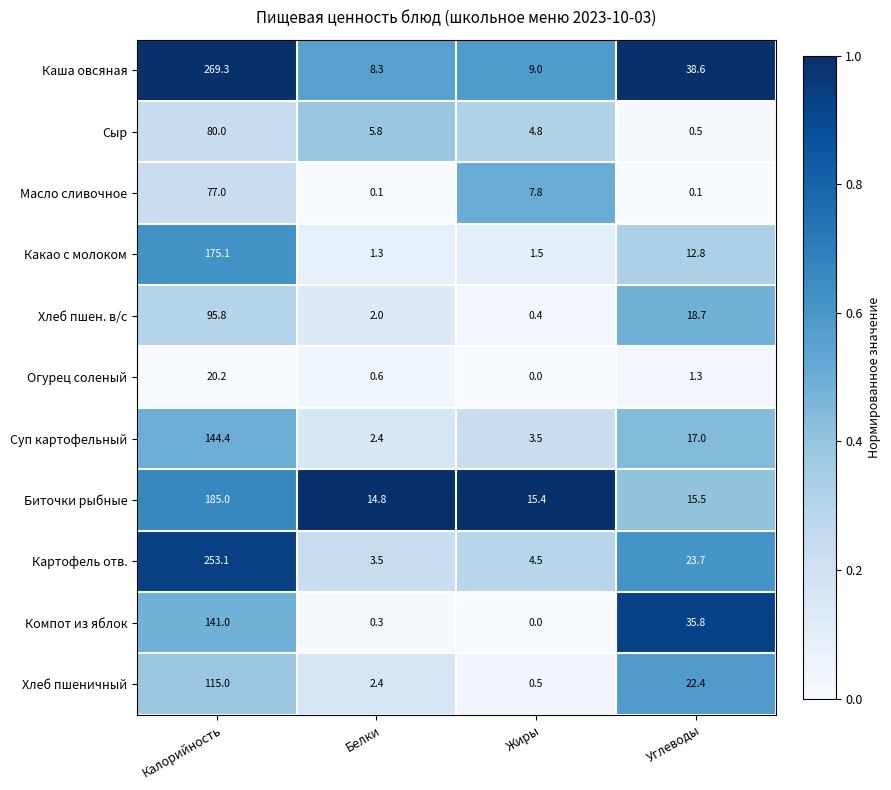

What is the sum of the Сыр values at Углеводы and Белки?

6.3